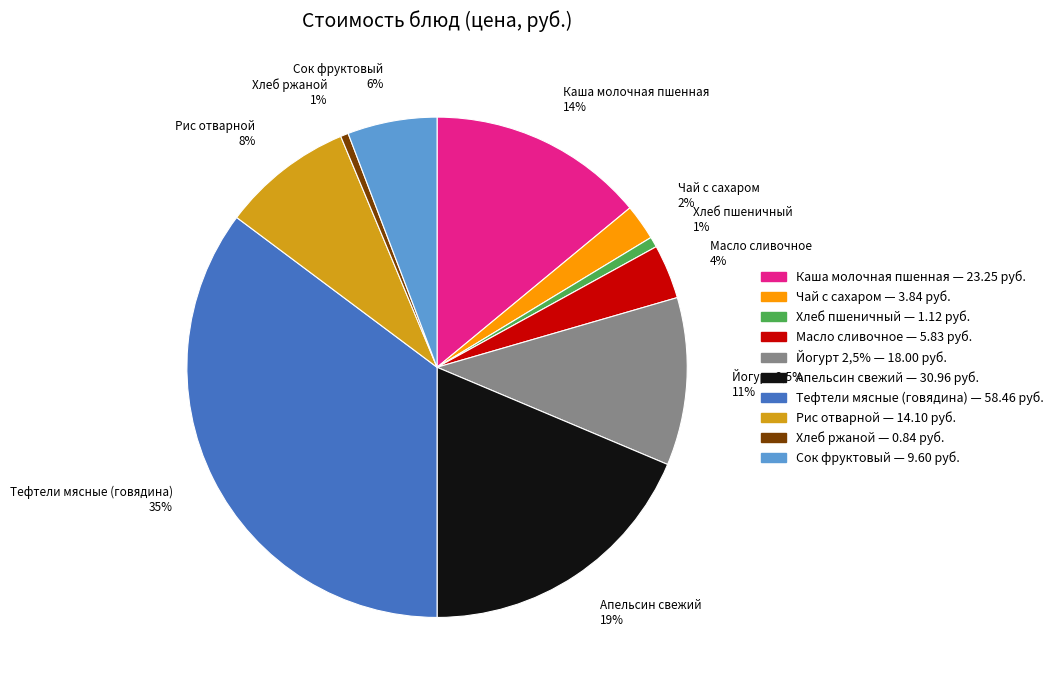

The Хлеб пшеничный slice represents 1% of the pie. True or false?

True